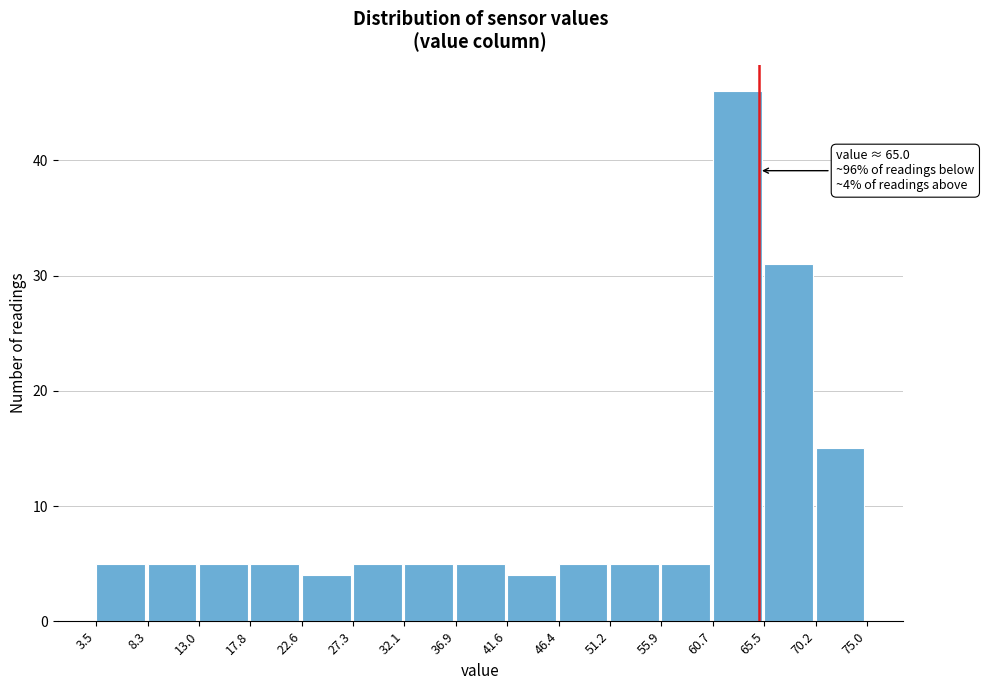

Over which range of the x-axis is the bar tallest?

60.7 to 65.5